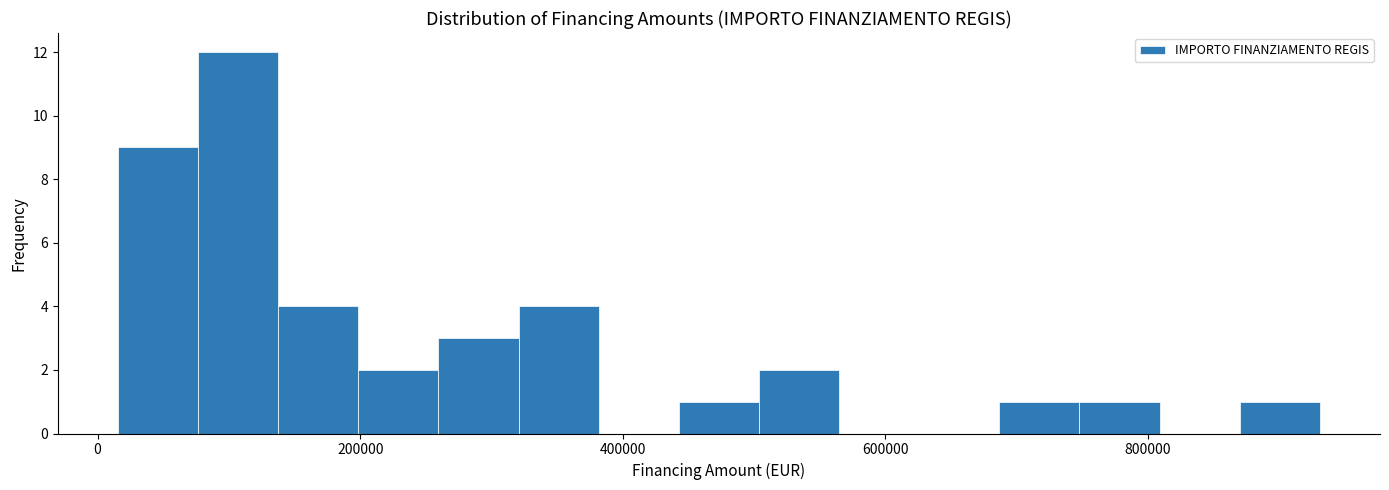

Read against the x-axis, roughly where is the centre of the tallest bar?

100000